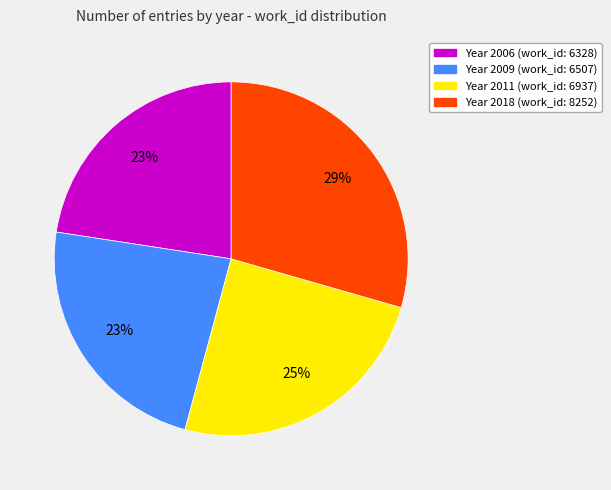

Is there any slice that represents more than half of the pie?

No